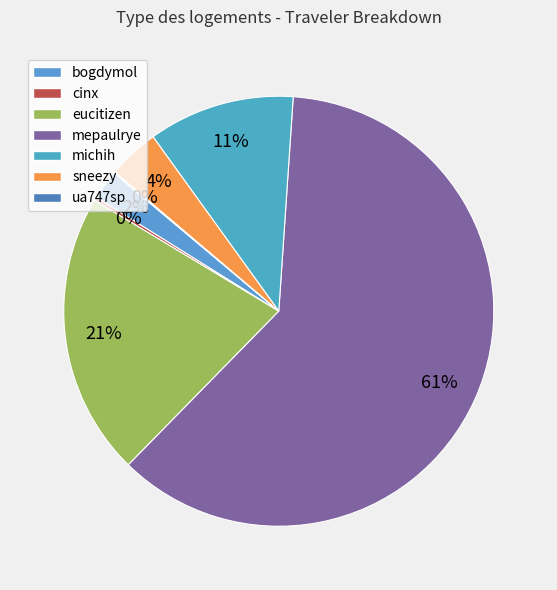

Which category has the biggest portion of the pie?

mepaulrye